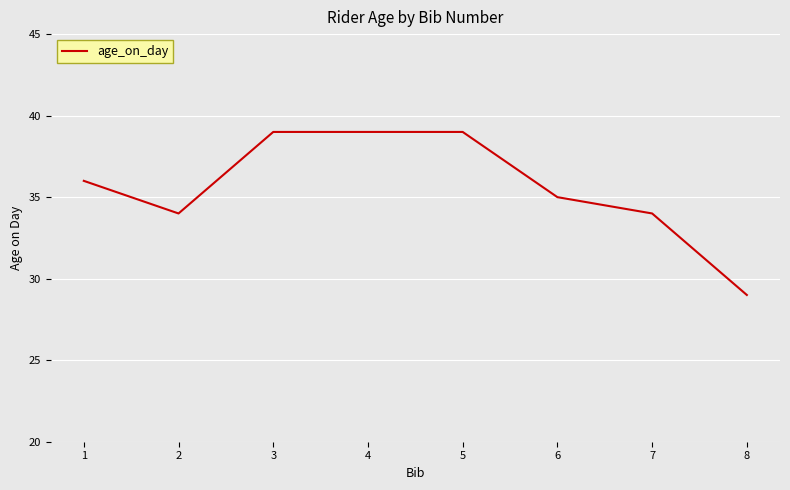

What is the difference between the second highest and second lowest values?

5